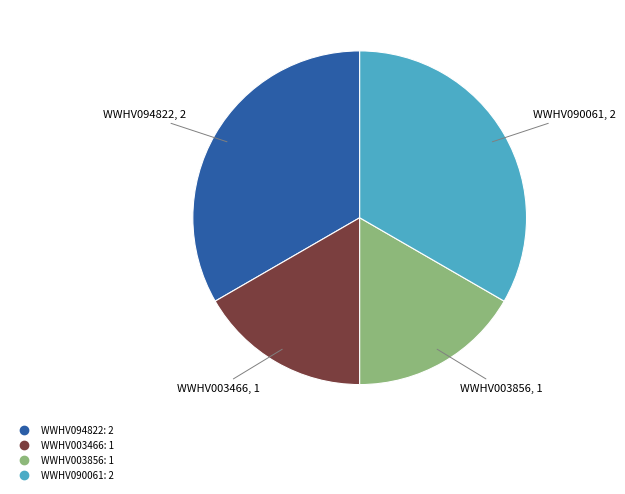

Is the sum of WWHV094822 and WWHV090061 greater than half?

Yes